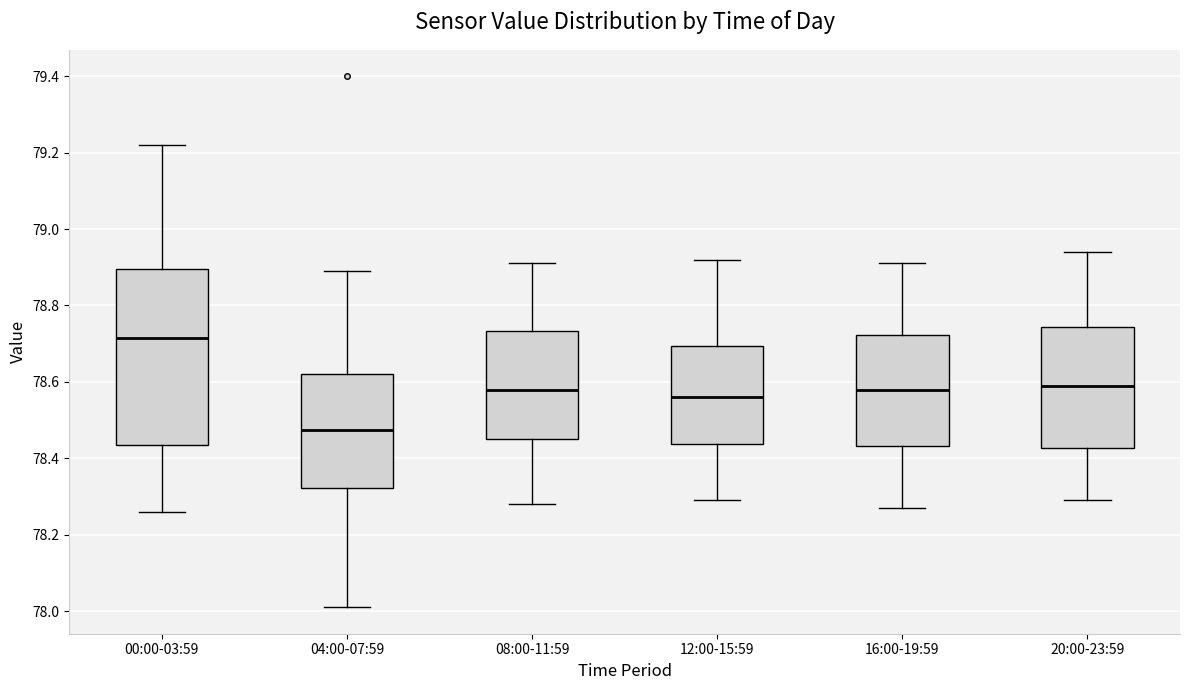

Reading left to right, read every box against the y-axis: the position of its median line, the range the box covers, and the ends of its whiskers. The values are not printed on the chart, so give them approximately, as read against the axis.

00:00-03:59: median 78.72, box 78.44 to 78.90, whiskers 78.26 to 79.22
04:00-07:59: median 78.48, box 78.32 to 78.62, whiskers 78.02 to 78.90
08:00-11:59: median 78.58, box 78.46 to 78.74, whiskers 78.28 to 78.92
12:00-15:59: median 78.56, box 78.44 to 78.70, whiskers 78.30 to 78.92
16:00-19:59: median 78.58, box 78.44 to 78.72, whiskers 78.28 to 78.92
20:00-23:59: median 78.60, box 78.42 to 78.74, whiskers 78.30 to 78.94